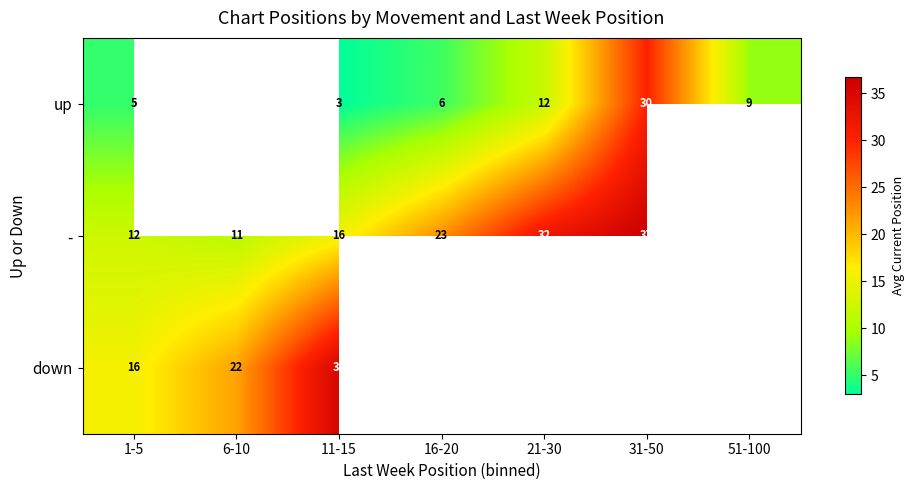

What is the spread (max minus min) of values at 21-30?

24